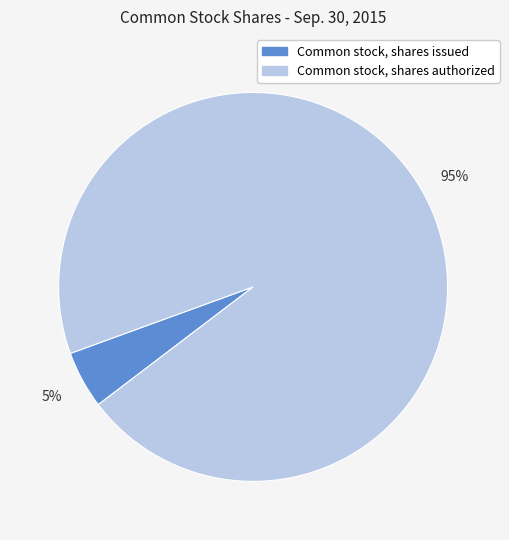

To the nearest percent, what percentage of the pie is Common stock, shares authorized?

95%